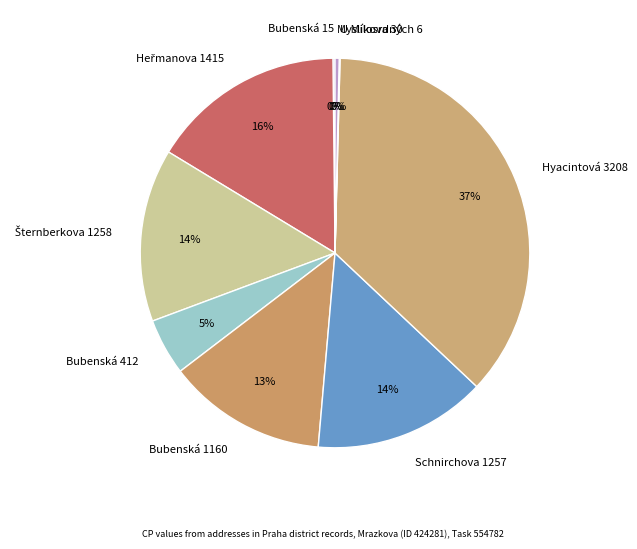

Is the sum of Bubenská 412 and Myslíkova 30 greater than half?

No